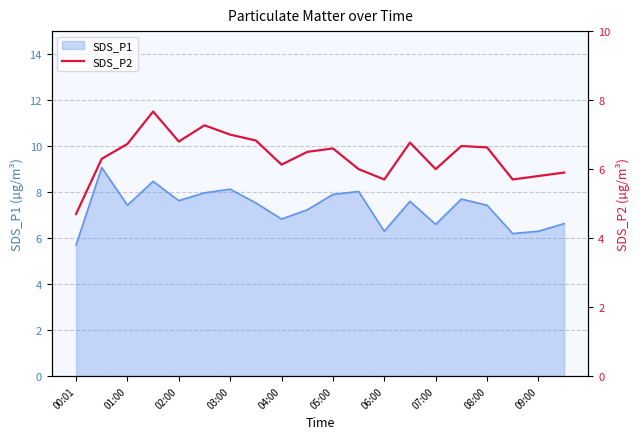

The SDS_P1 series shows 10.7 at 02:00. True or false?

False